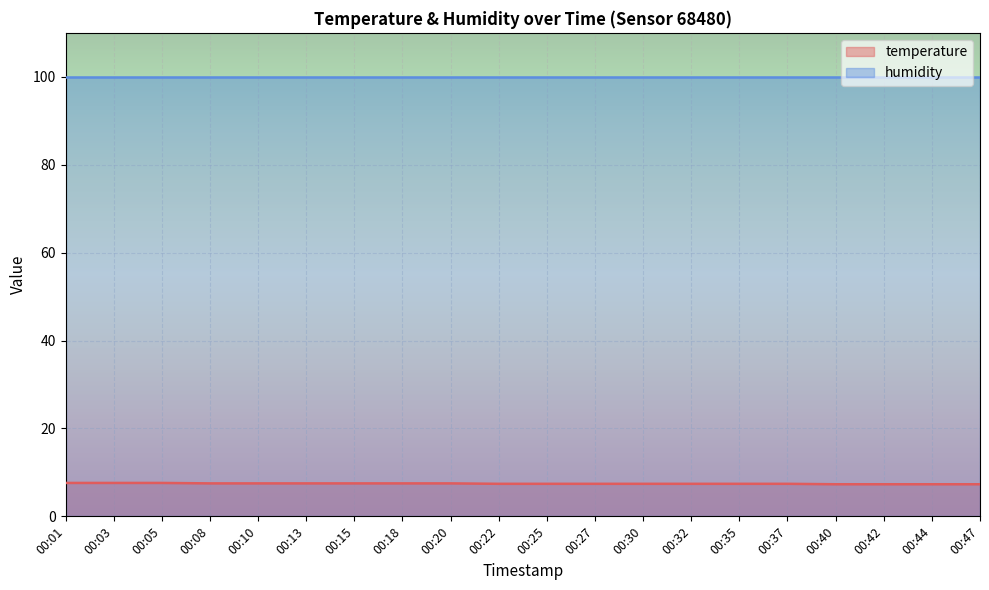

What is the minimum value shown in the chart?

7.3